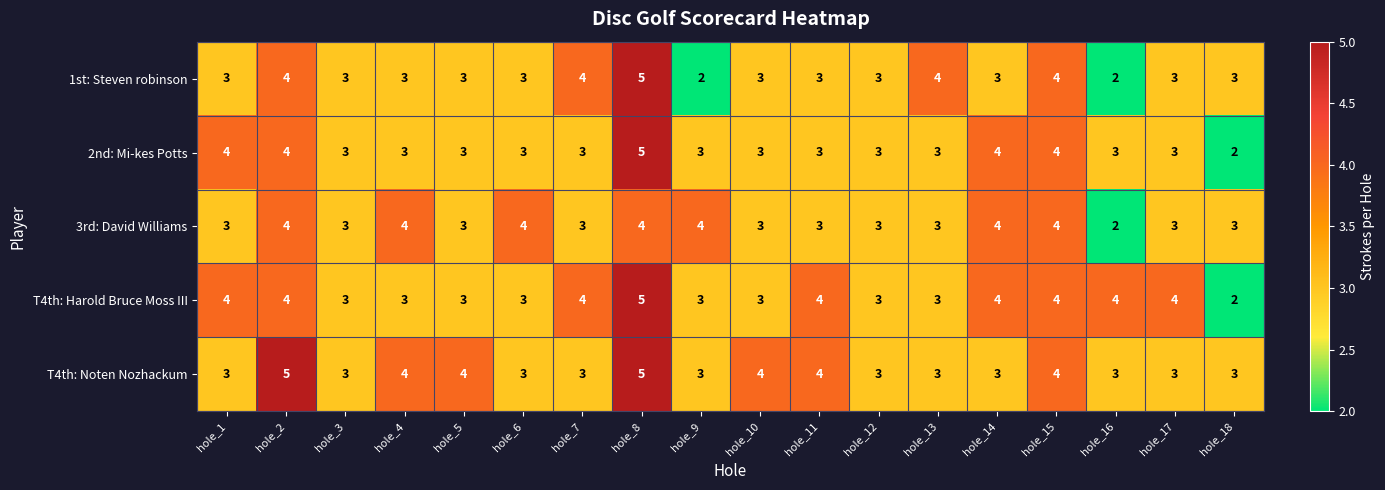

What is the minimum value shown in the chart?

2